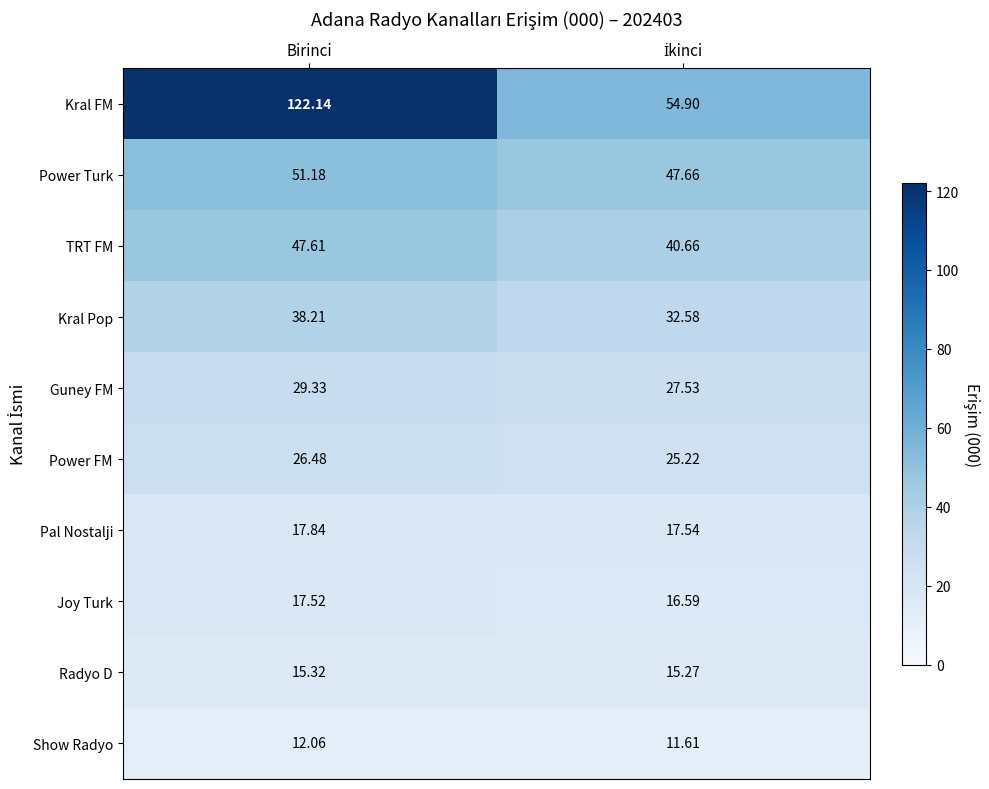

Rank the series at Birinci from highest to lowest value.

Kral FM, Power Turk, TRT FM, Kral Pop, Guney FM, Power FM, Pal Nostalji, Joy Turk, Radyo D, Show Radyo